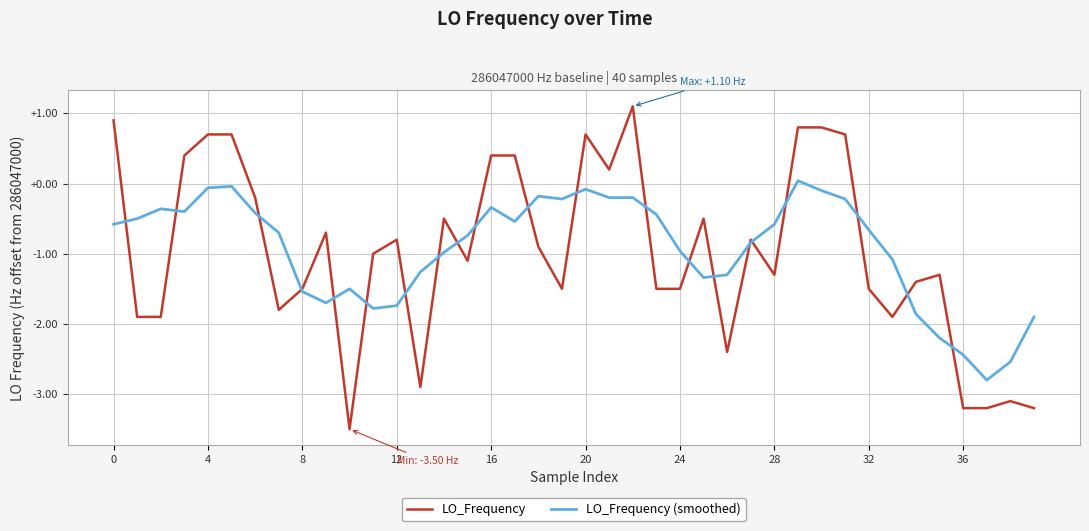

How many values in the LO_Frequency series exceed -1?

19